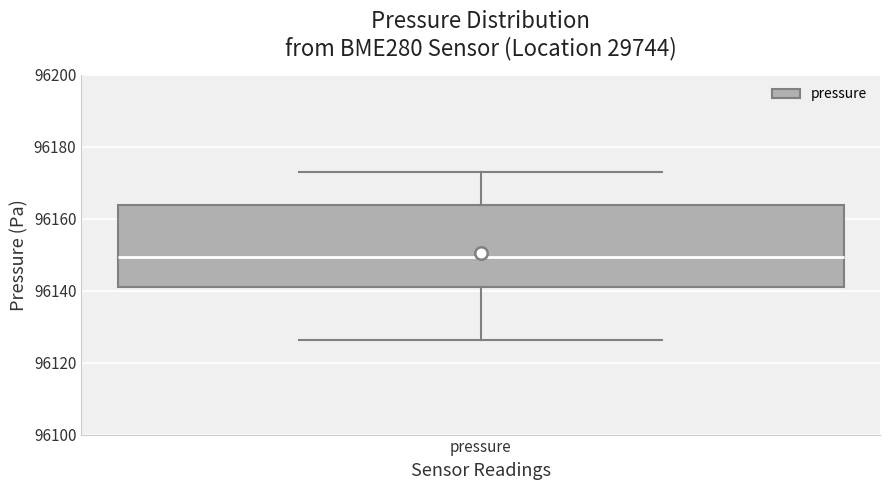

Where does the median line of the box for pressure sit on the y-axis? The values are not printed on the chart, so give them approximately, as read against the axis.

96150